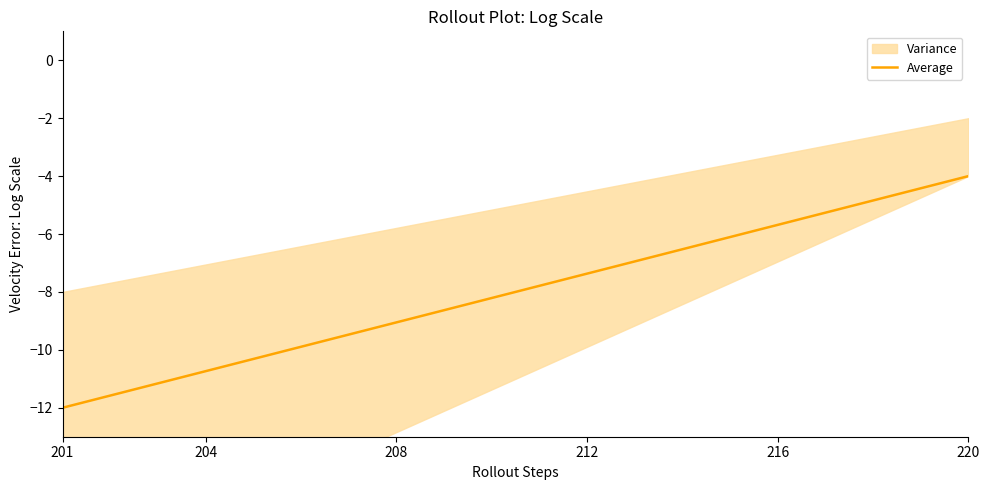

What is the value of the 6th point from the left?

-9.9